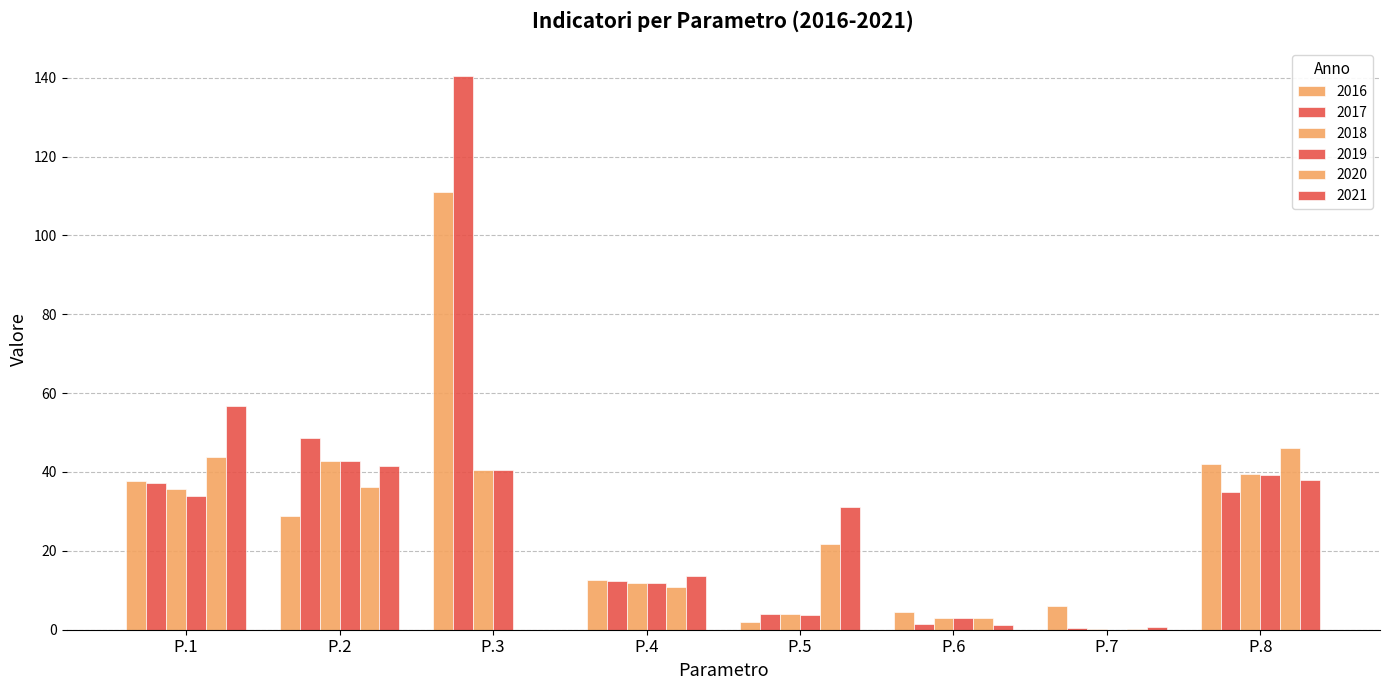

What is the difference between the 2019 values at P.6 and P.2?

39.8